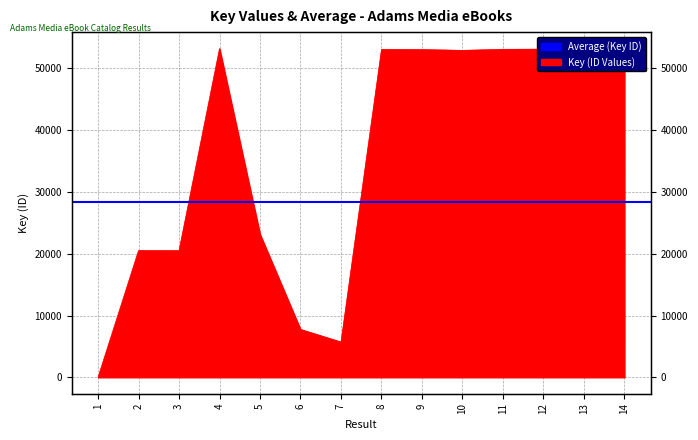

What is the difference between the maximum and minimum values?

53211